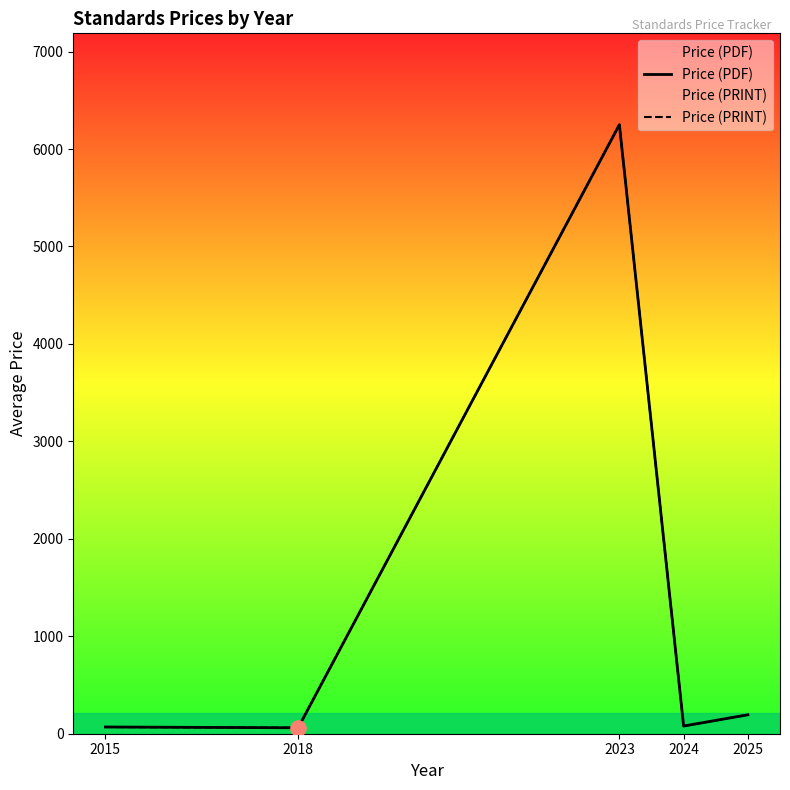

Which series reaches the maximum Y coordinate?

Price (PDF)